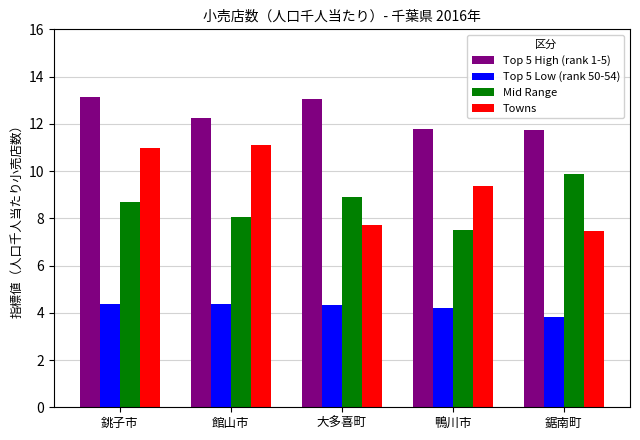

The Top 5 High (rank 1-5) series shows 13.0 at 大多喜町. True or false?

True